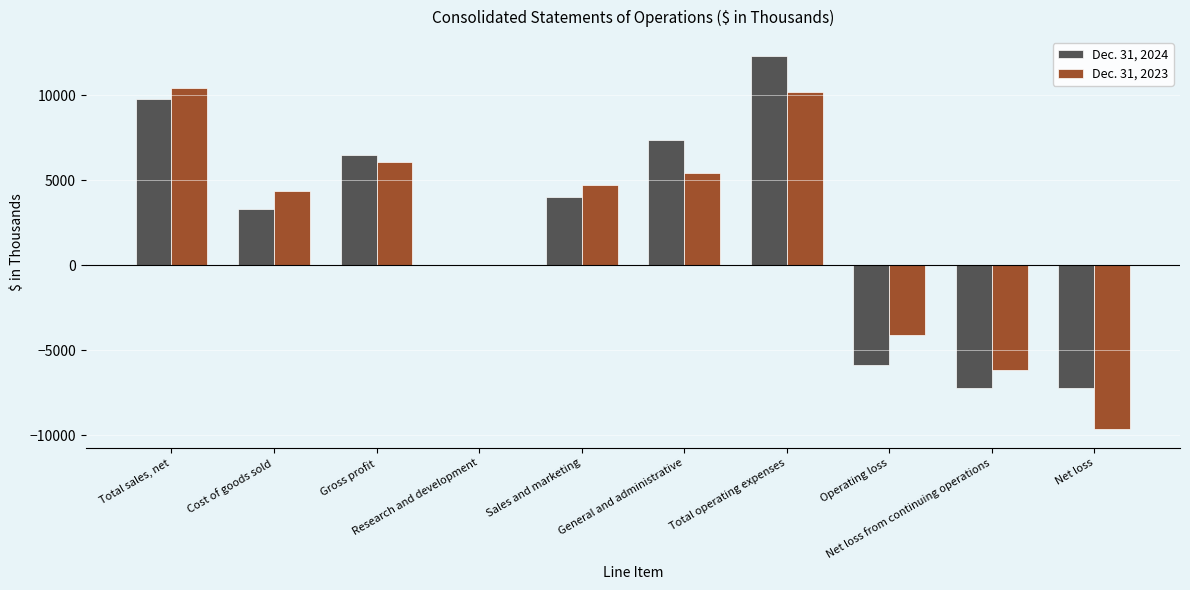

At which category does the chart reach its peak across all series?

Total operating expenses